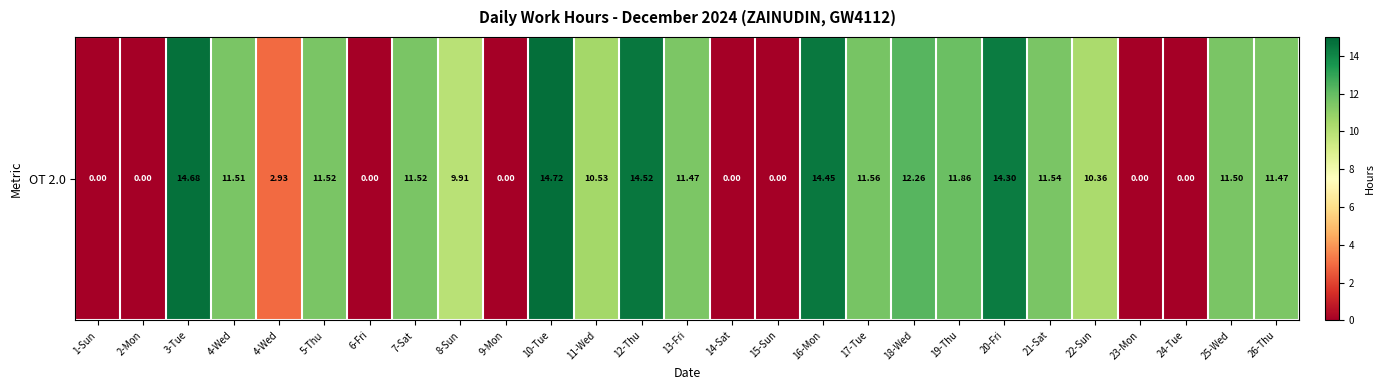

Reading right to left, what are all the values shown in this chart?

26-Thu=11.5	25-Wed=11.5	24-Tue=0.0	23-Mon=0.0	22-Sun=10.4	21-Sat=11.5	20-Fri=14.3	19-Thu=11.9	18-Wed=12.3	17-Tue=11.6	16-Mon=14.4	15-Sun=0.0	14-Sat=0.0	13-Fri=11.5	12-Thu=14.5	11-Wed=10.5	10-Tue=14.7	9-Mon=0.0	8-Sun=9.9	7-Sat=11.5	6-Fri=0.0	5-Thu=11.5	4-Wed=2.9	4-Wed=11.5	3-Tue=14.7	2-Mon=0.0	1-Sun=0.0